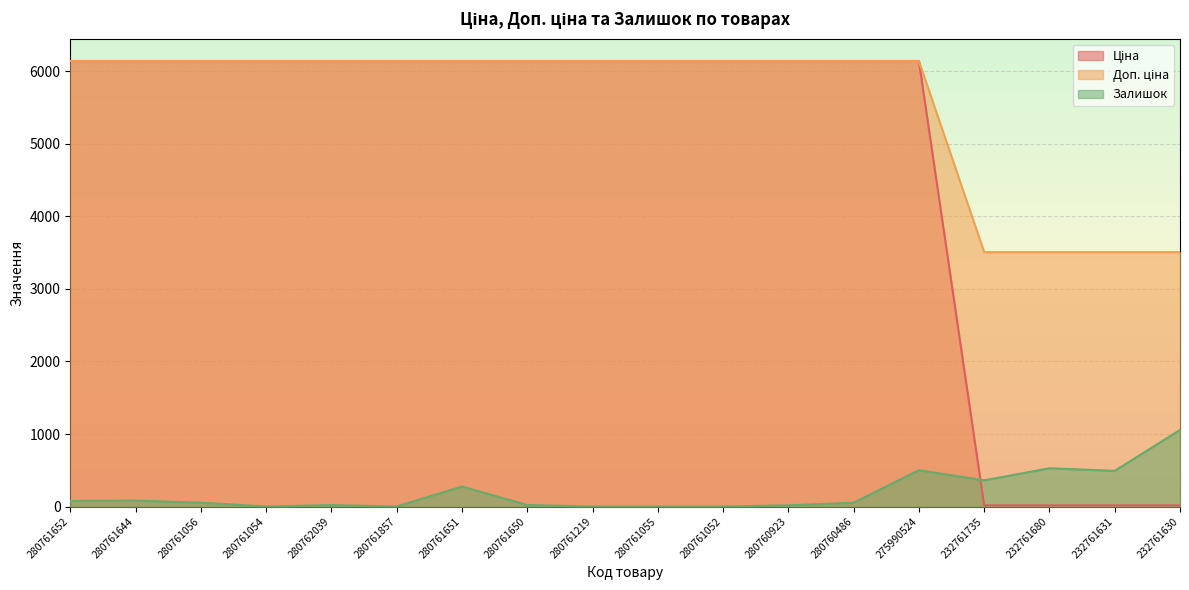

What is the label of the 2nd point from the right?

232761631